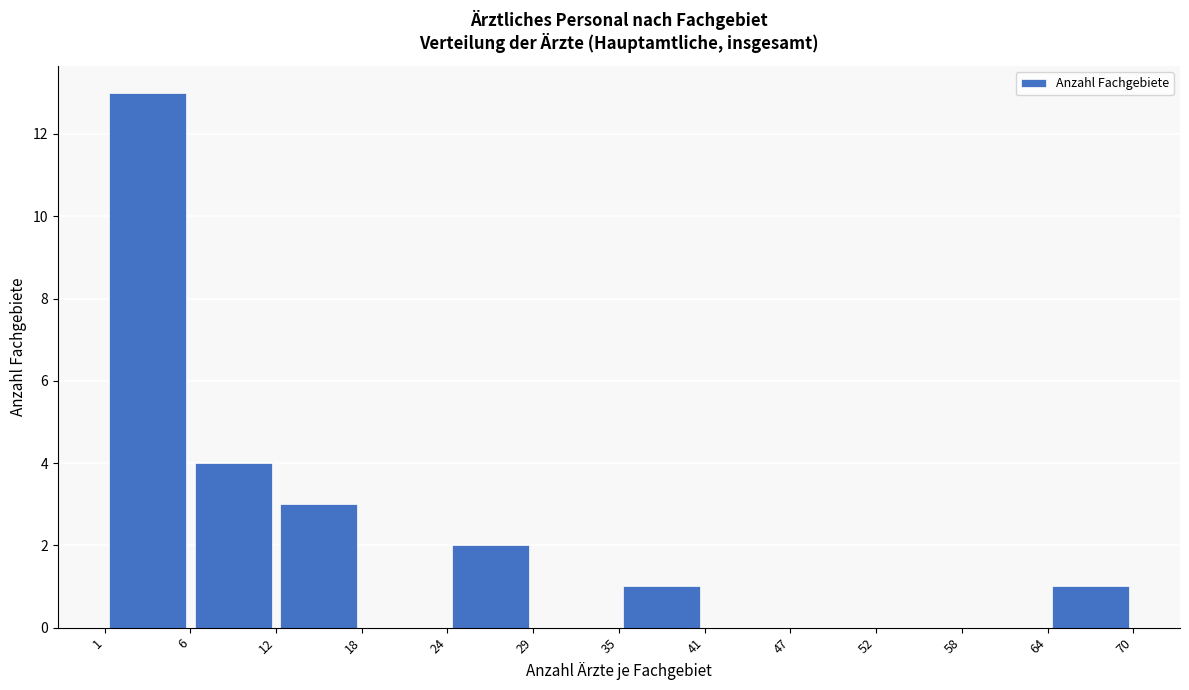

Reading left to right, transcribe this chart: for each bar, give the range it covers on the x-axis and its height. The values are not printed on the chart, so give them approximately, as read against the axis.

1 to 6: 13
6 to 12: 4
12 to 18: 3
18 to 24: 0
24 to 29: 2
29 to 35: 0
35 to 41: 1
41 to 47: 0
47 to 52: 0
52 to 58: 0
58 to 64: 0
64 to 70: 1